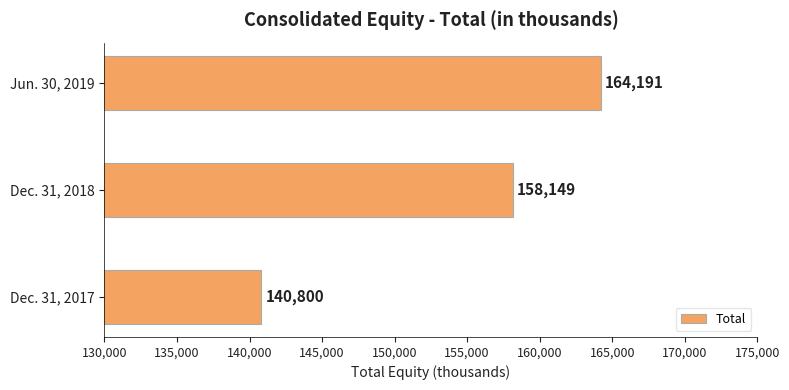

Count the number of data series in this chart.

1